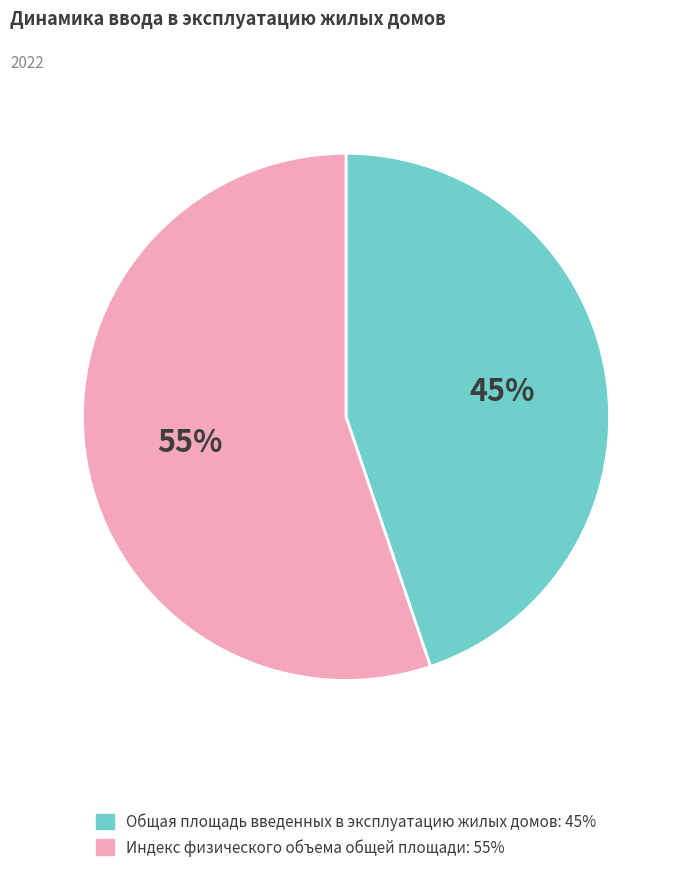

Which slice is the largest?

Индекс физического объема общей площади